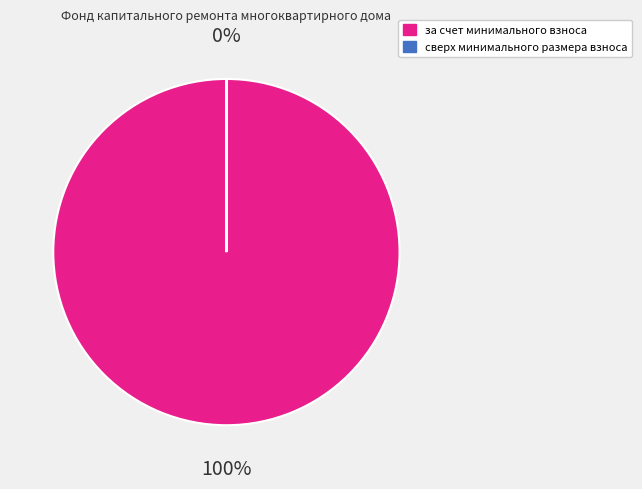

Which category has the smallest portion of the pie?

сверх минимального размера взноса